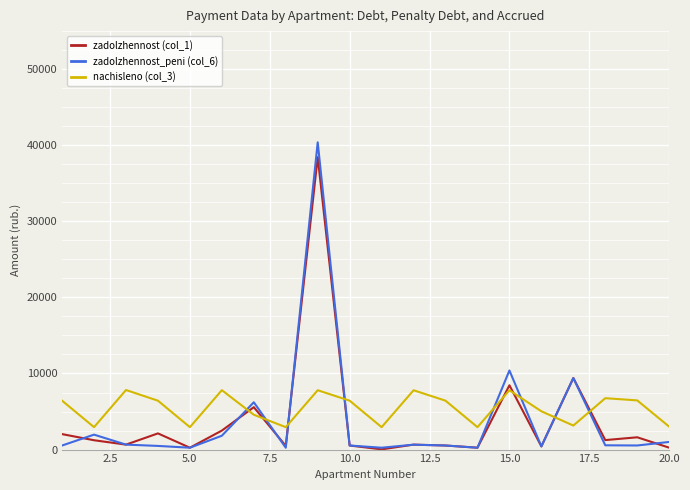

After their last crossing, which series has the higher values: zadolzhennost_peni (col_6) or nachisleno (col_3)?

nachisleno (col_3)